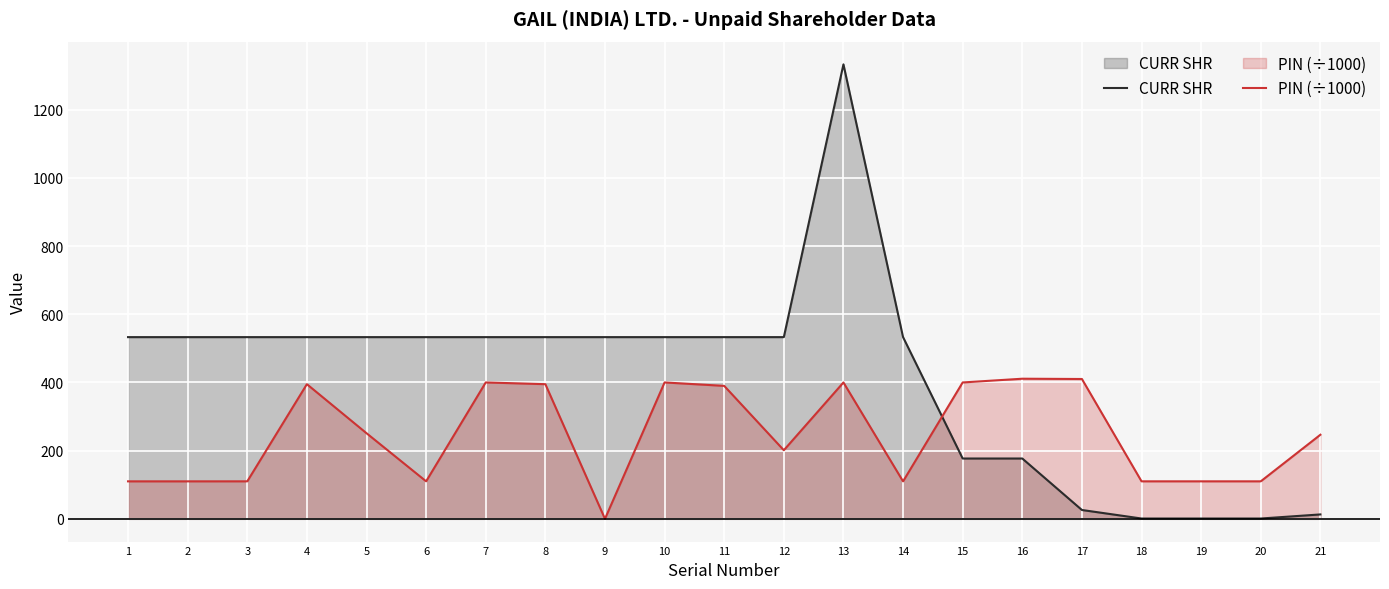

Reading left to right, list all the values displayed in this chart.

CURR SHR: 533.0	533.0	533.0	533.0	533.0	533.0	533.0	533.0	533.0	533.0	533.0	533.0	1333.0	533.0	177.0	177.0	26.0	1.0	1.0	1.0	13.0
PIN (÷1000): 110.0	110.0	110.1	395.0	251.2	110.1	400.1	395.0	0.0	400.1	390.0	201.3	400.0	110.0	400.1	411.0	410.2	110.1	110.1	110.1	246.7